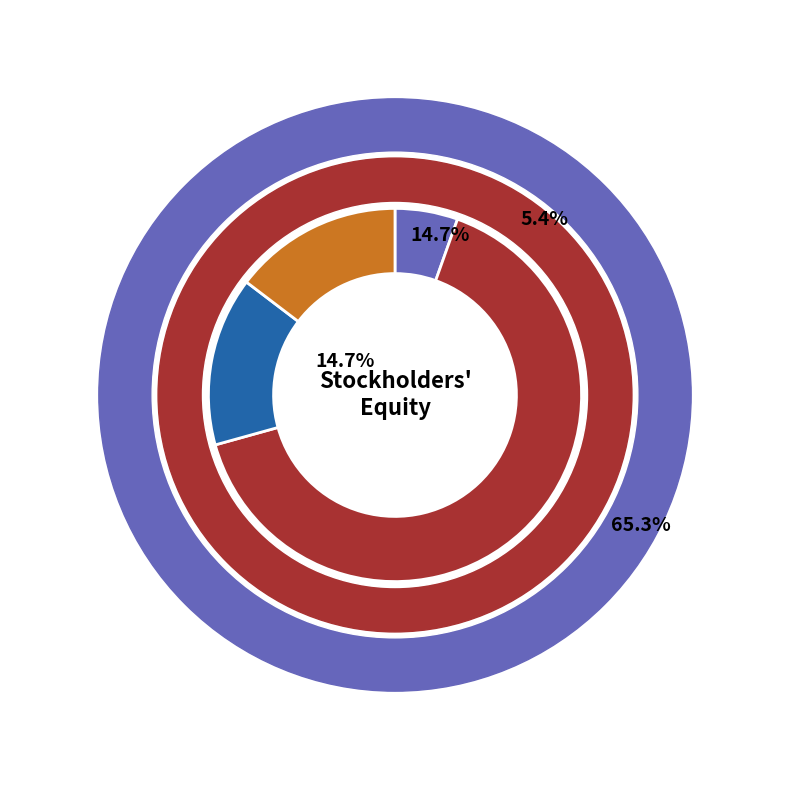

The Preferred stock, authorized (in shares) slice represents 5% of the pie. True or false?

True